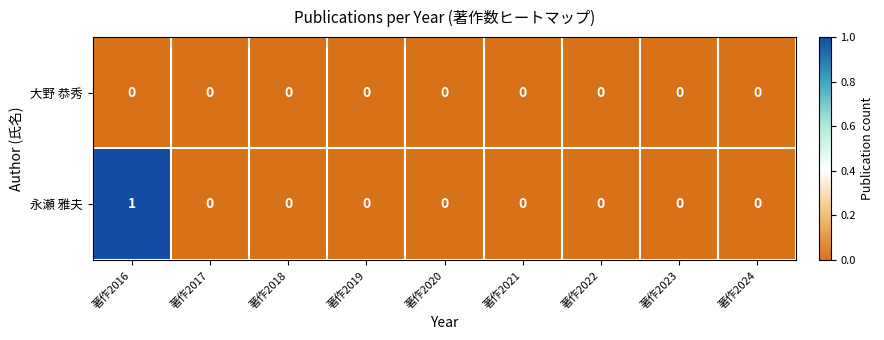

Rank the series by their average value, from lowest to highest.

大野 恭秀, 永瀬 雅夫